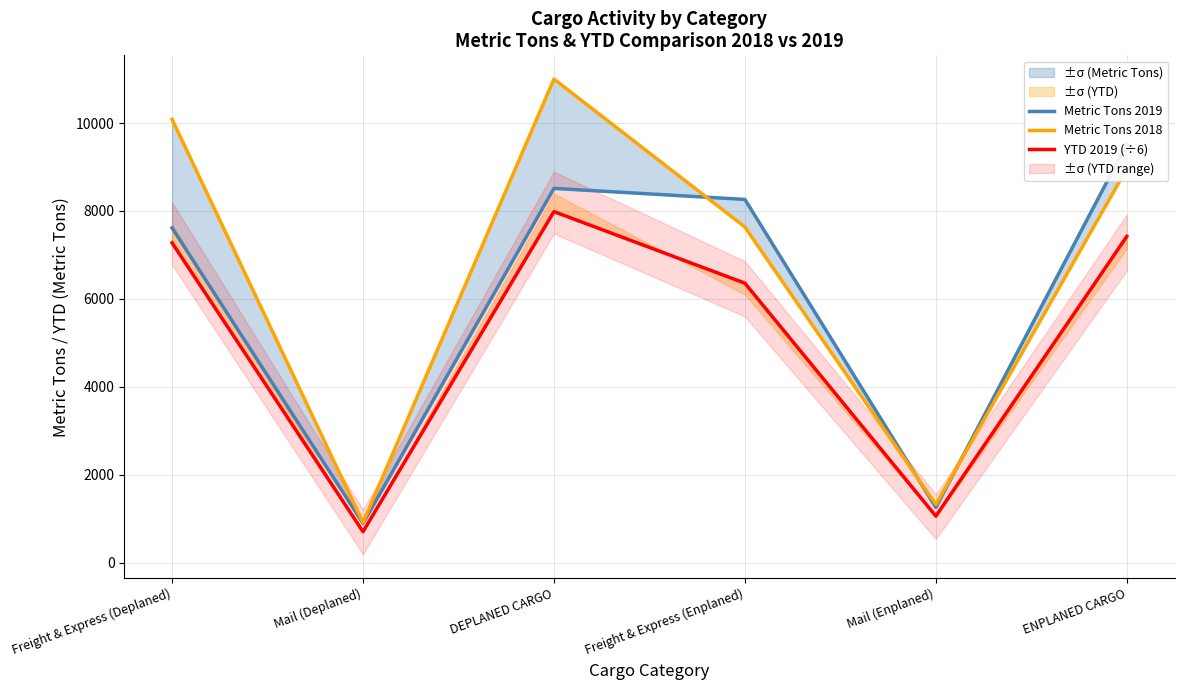

List the series in order of their overall mean, lowest first.

YTD 2019 (÷6), Metric Tons 2019, Metric Tons 2018